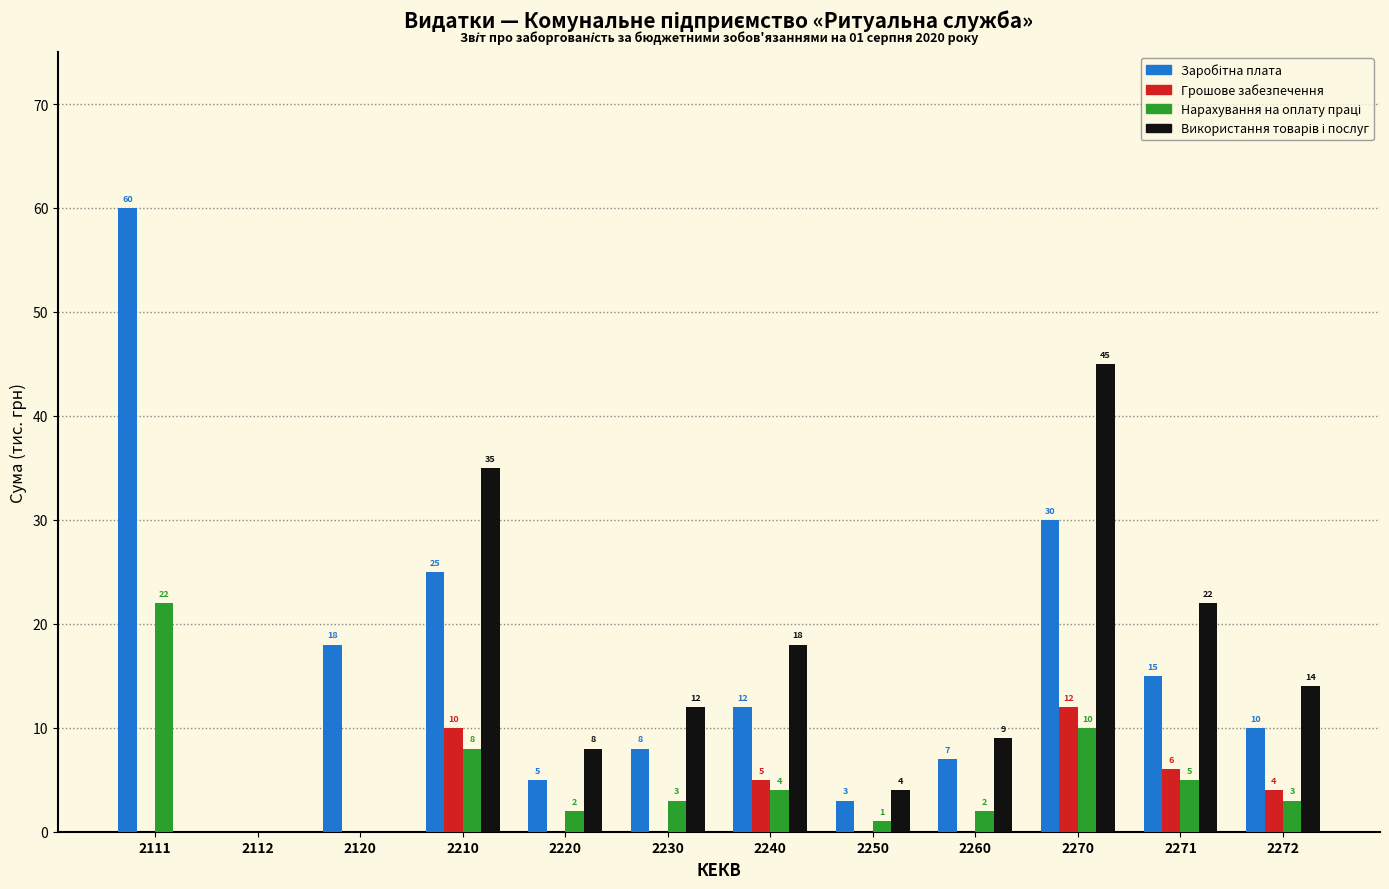

At which label does Грошове забезпечення reach its peak?

2270